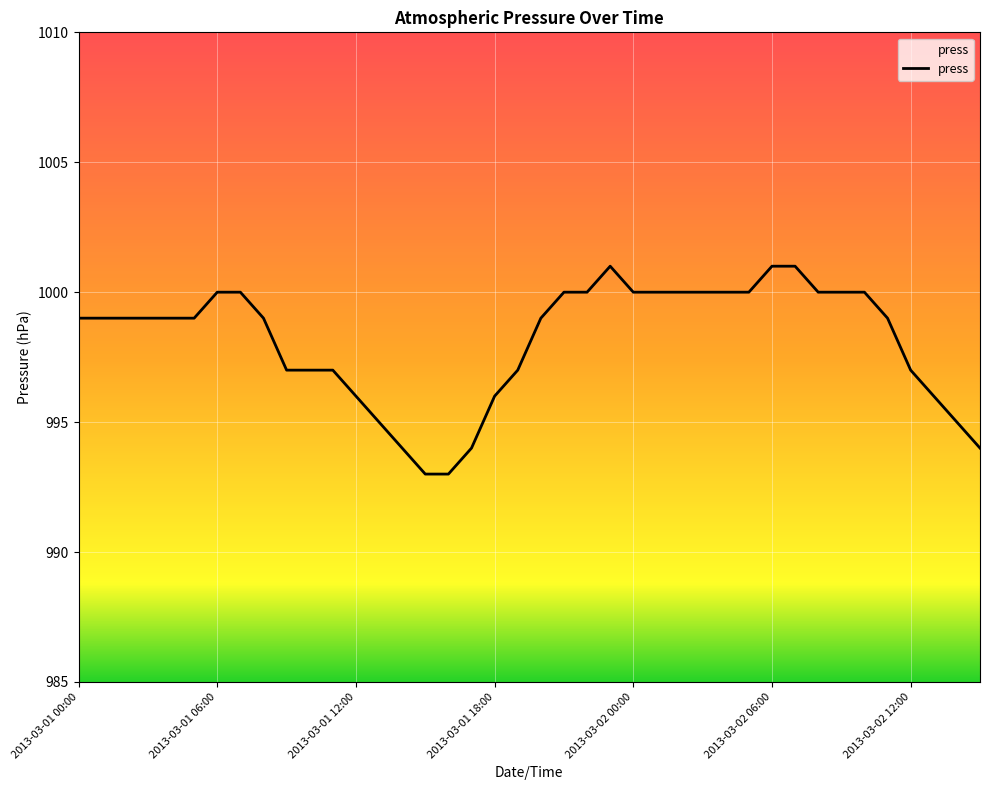

How many distinct data groups are displayed?

1